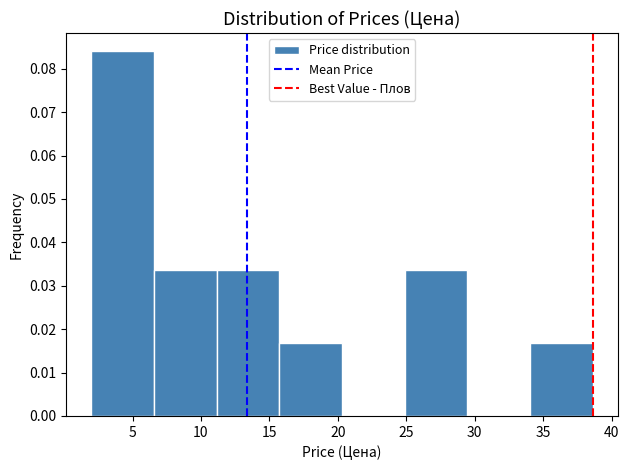

How tall is the bar that spans 34.0 to 38.5 on the x-axis? Neither the bar edges nor the heights are printed on the chart, so give them approximately, as read against the axes.

0.017